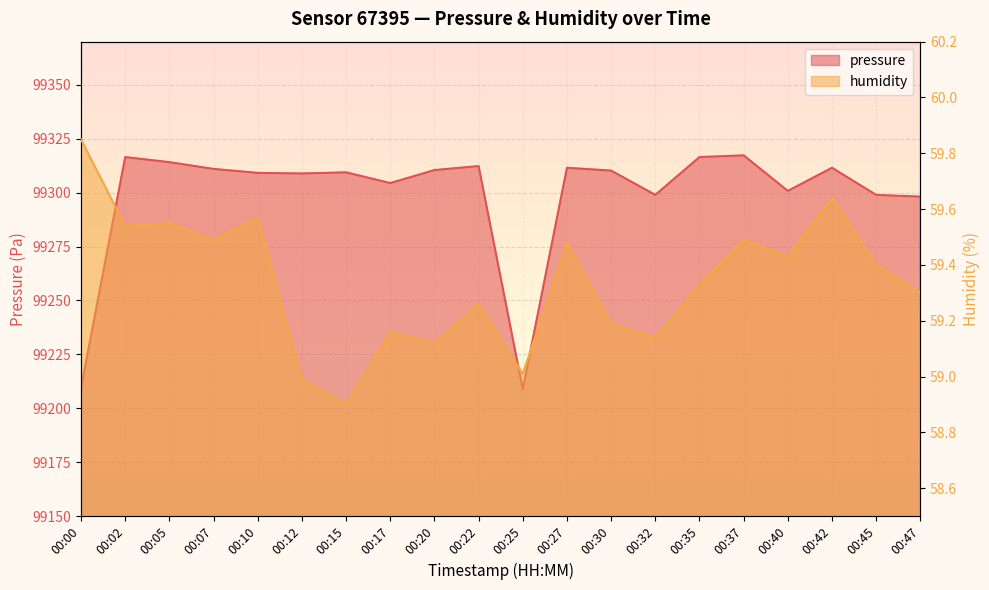

In pressure, how many points are higher than both neighbors (excluding endpoints)?

6